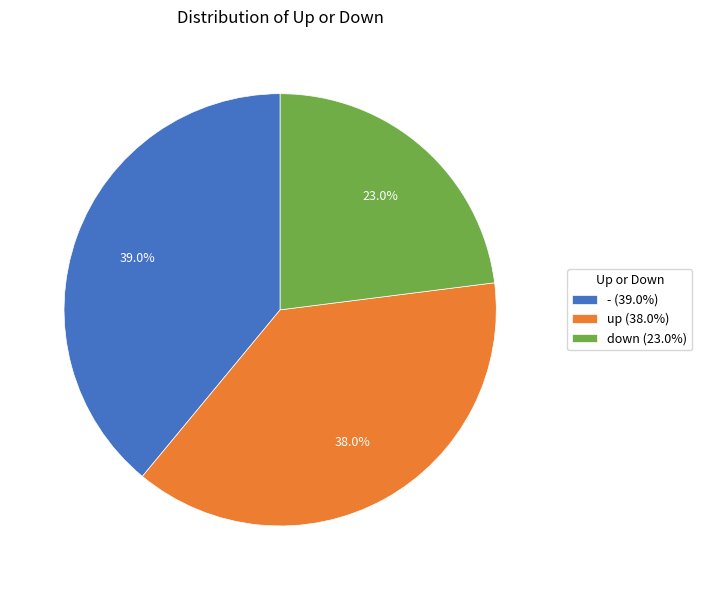

Is the sum of down and up greater than half?

Yes